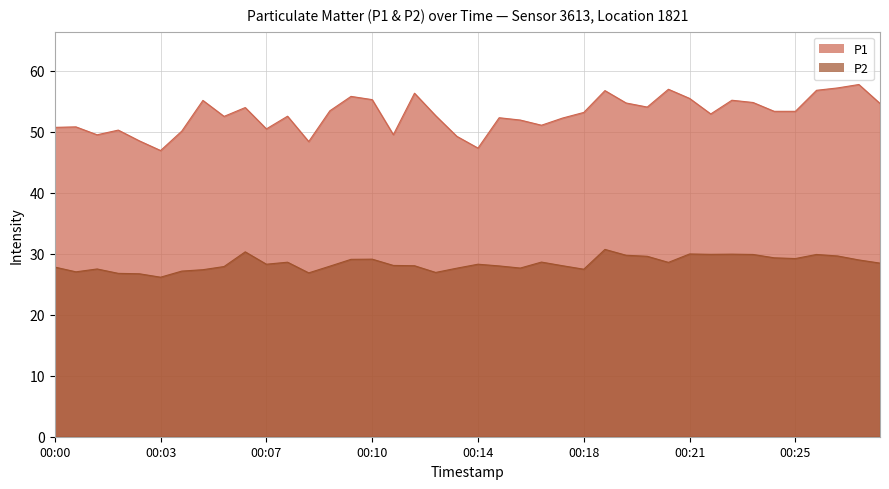

How many series are shown in this chart?

2